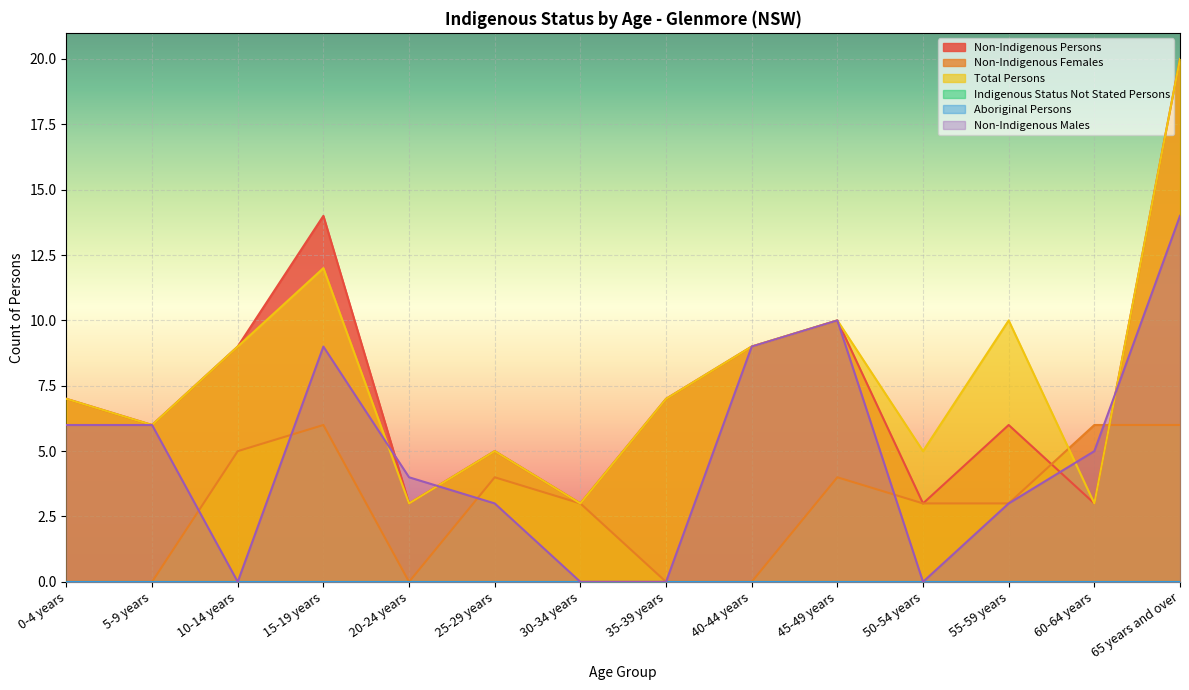

What is the sum of the Non-Indigenous Males values at 60-64 years and 40-44 years?

14